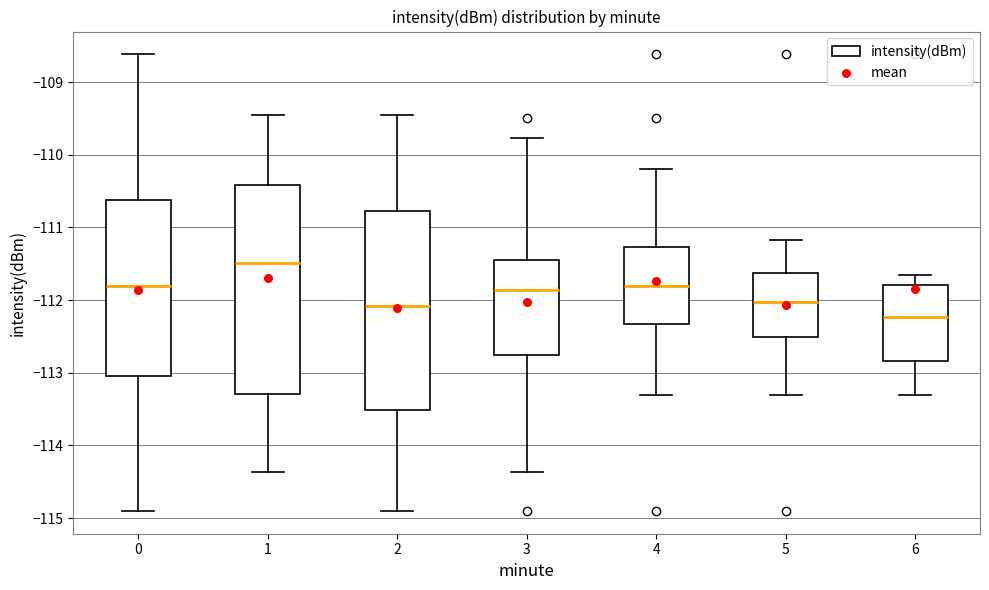

Where is the lower edge of the box at x = 2 on the y-axis? The values are not printed on the chart, so give them approximately, as read against the axis.

-113.5